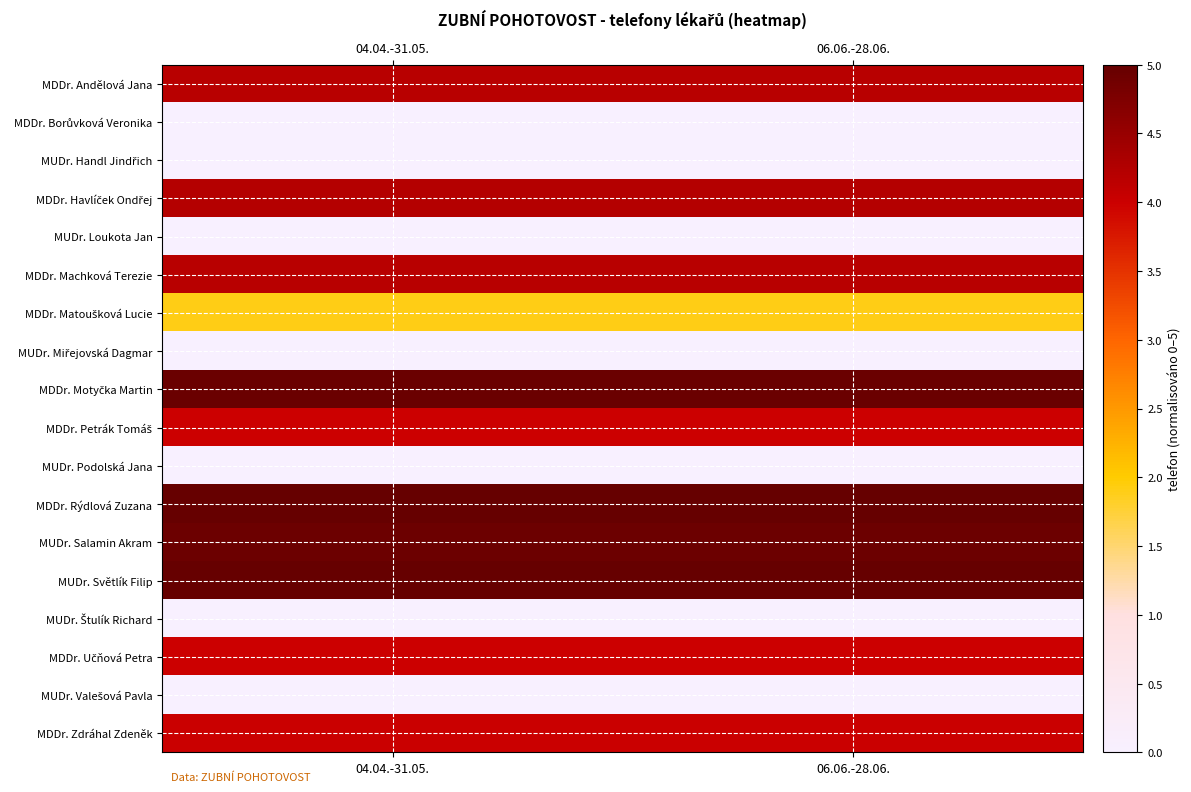

Rank the series at 04.04.-31.05. from lowest to highest value.

MUDr. Miřejovská Dagmar, MUDr. Podolská Jana, MUDr. Štulík Richard, MUDr. Handl Jindřich, MUDr. Loukota Jan, MDDr. Borůvková Veronika, MUDr. Valešová Pavla, MDDr. Matoušková Lucie, MDDr. Petrák Tomáš, MDDr. Učňová Petra, MDDr. Zdráhal Zdeněk, MDDr. Andělová Jana, MDDr. Machková Terezie, MDDr. Havlíček Ondřej, MUDr. Salamin Akram, MDDr. Motyčka Martin, MDDr. Rýdlová Zuzana, MUDr. Světlík Filip